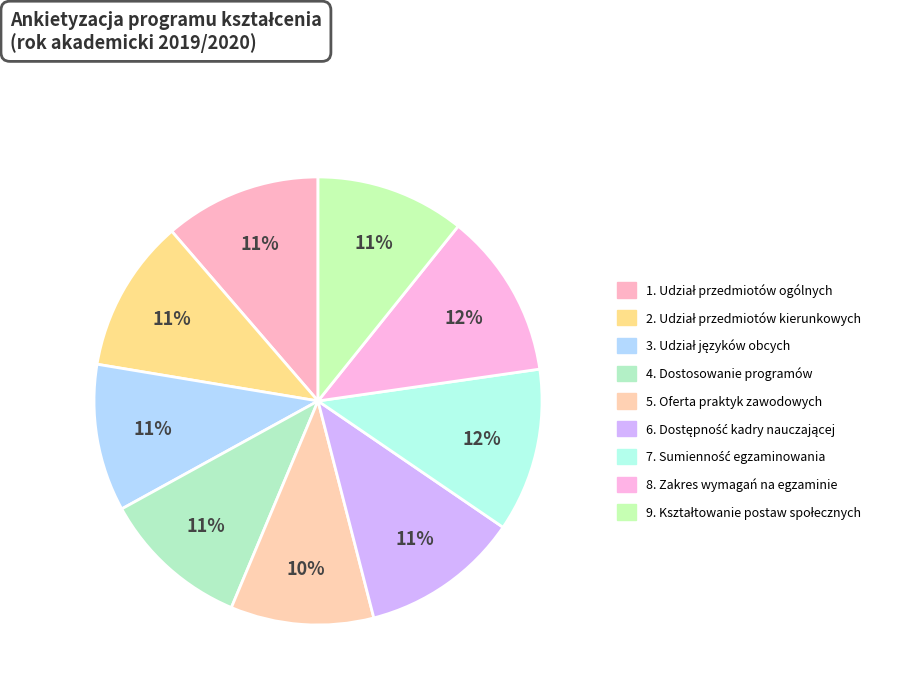

Count the number of slices in the pie.

9